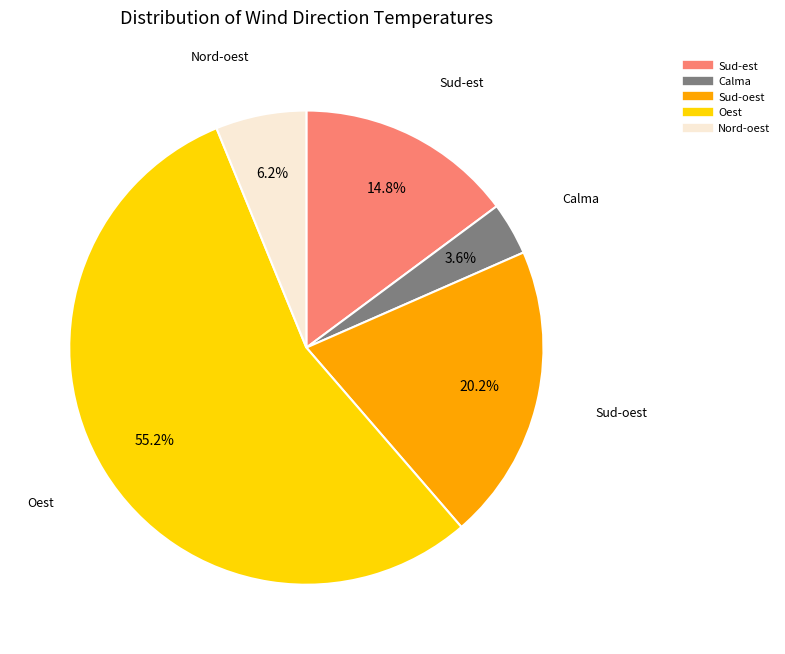

Does any single category account for the majority?

Yes